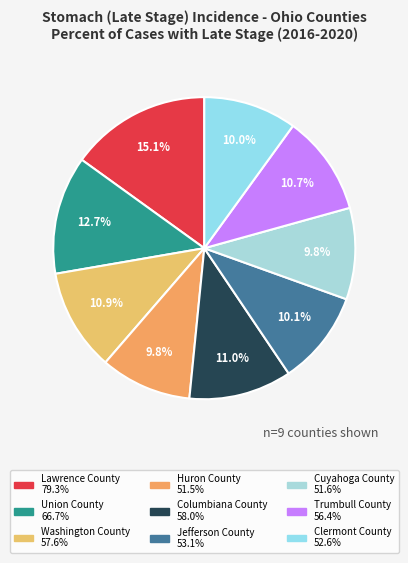

What is the total percentage of Huron County and Trumbull County?

20.5%